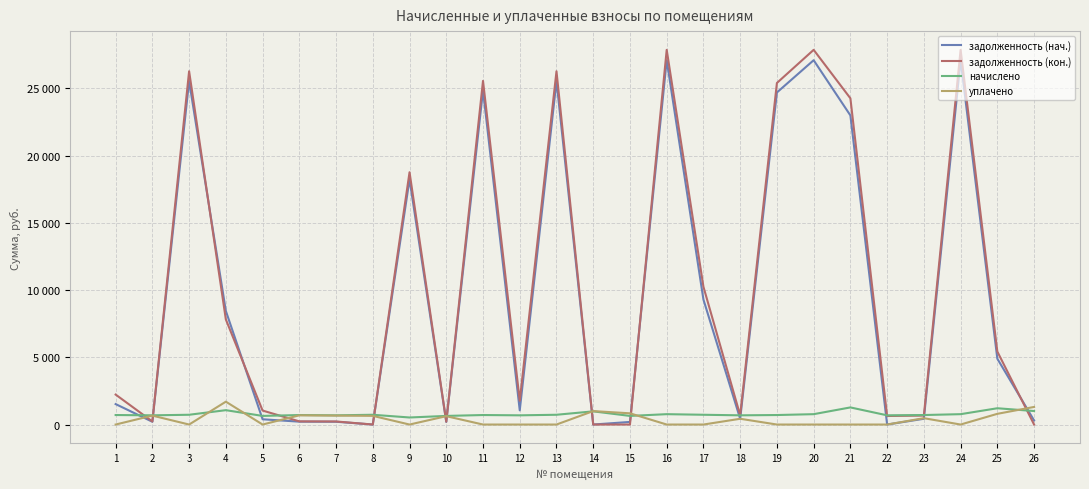

What is the sum of all начислено values?

20159.1